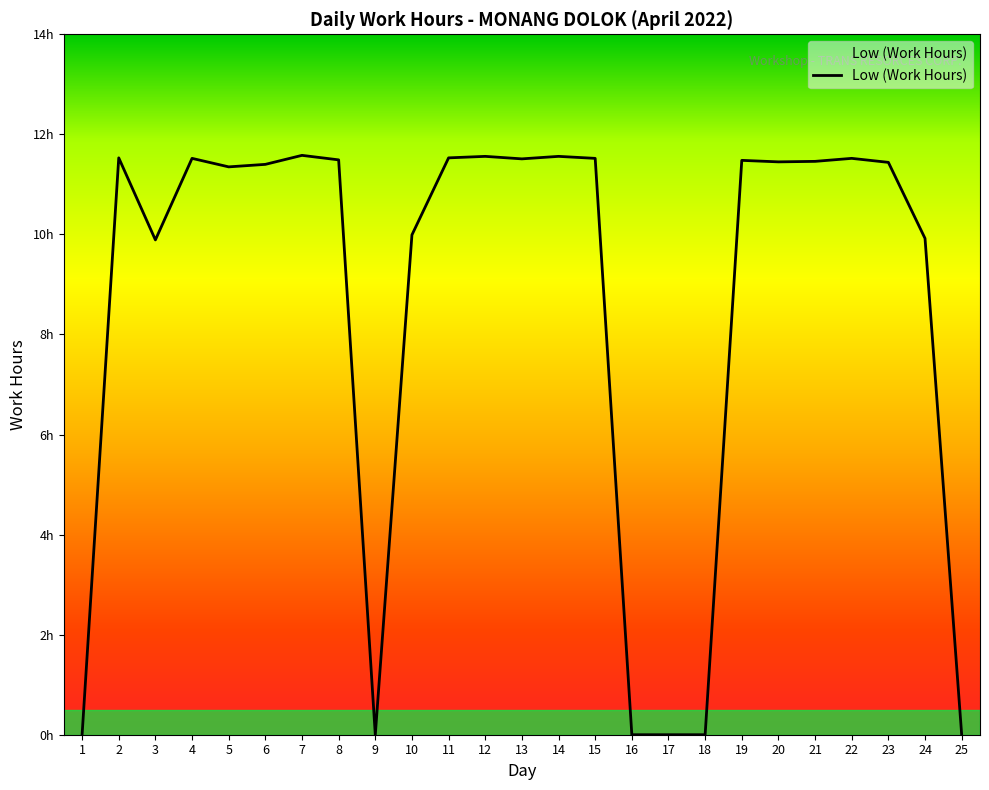

Does the chart have visible grid lines?

No